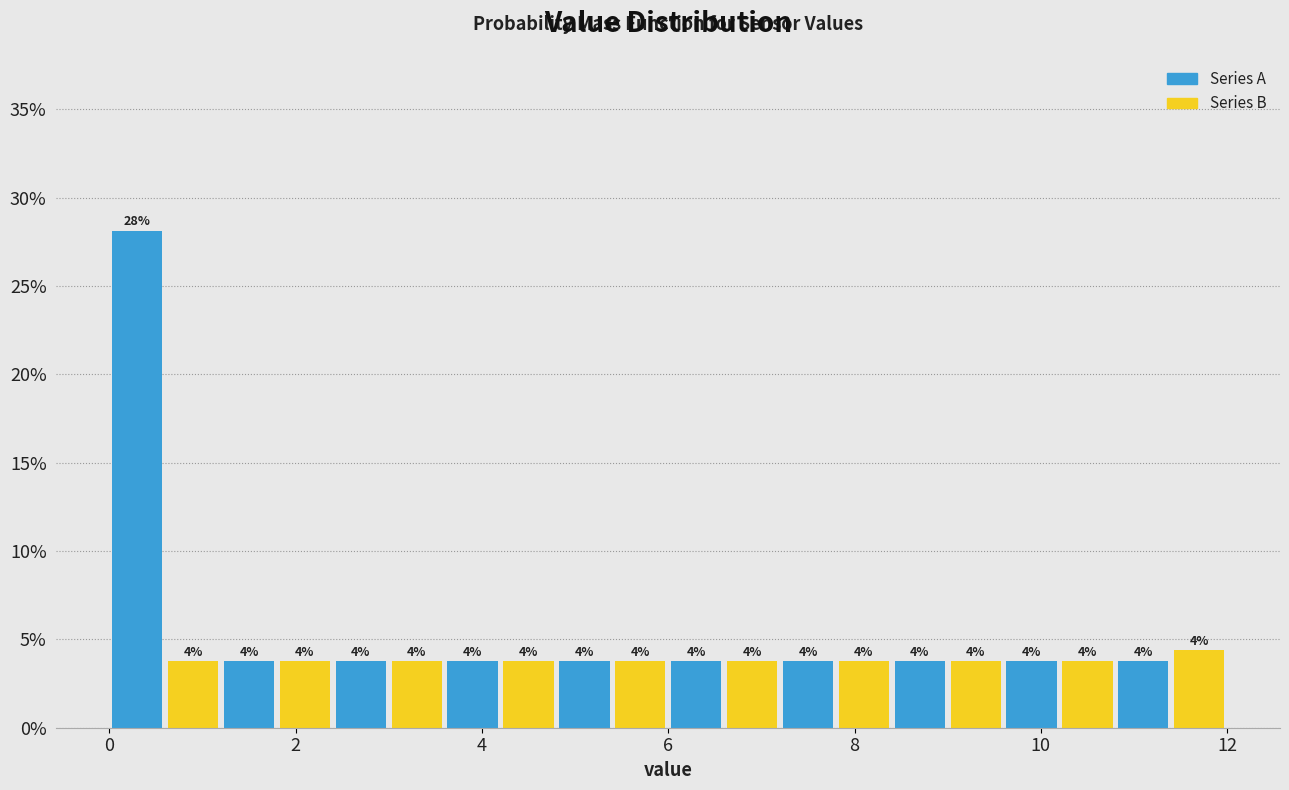

Around what value on the x-axis is the tallest bar? Give the approximate position of its centre, as read against the axis.

0.4